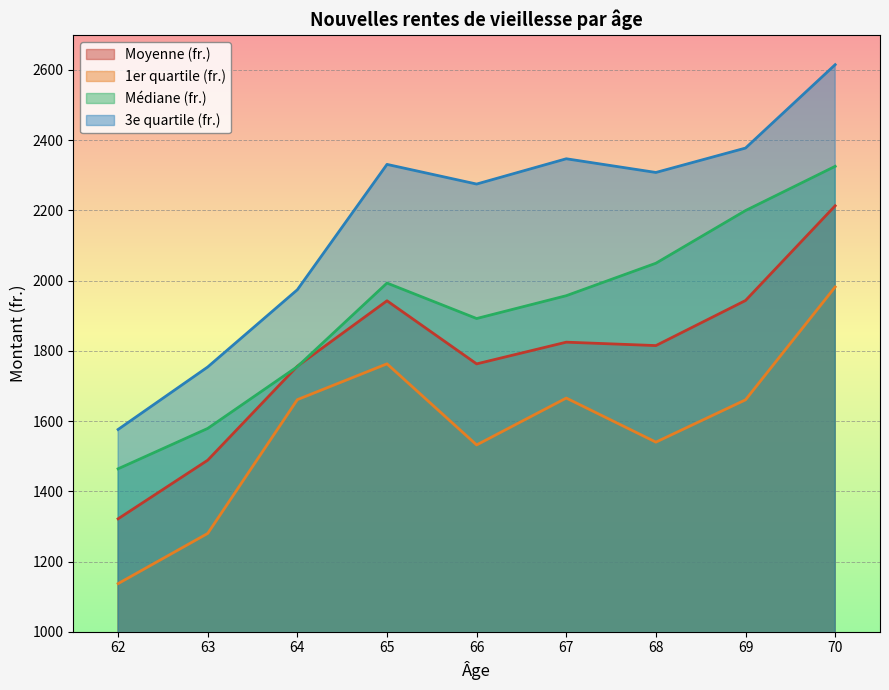

What is the value of the 1er quartile (fr.) point at the 2nd from the left?

1280.0